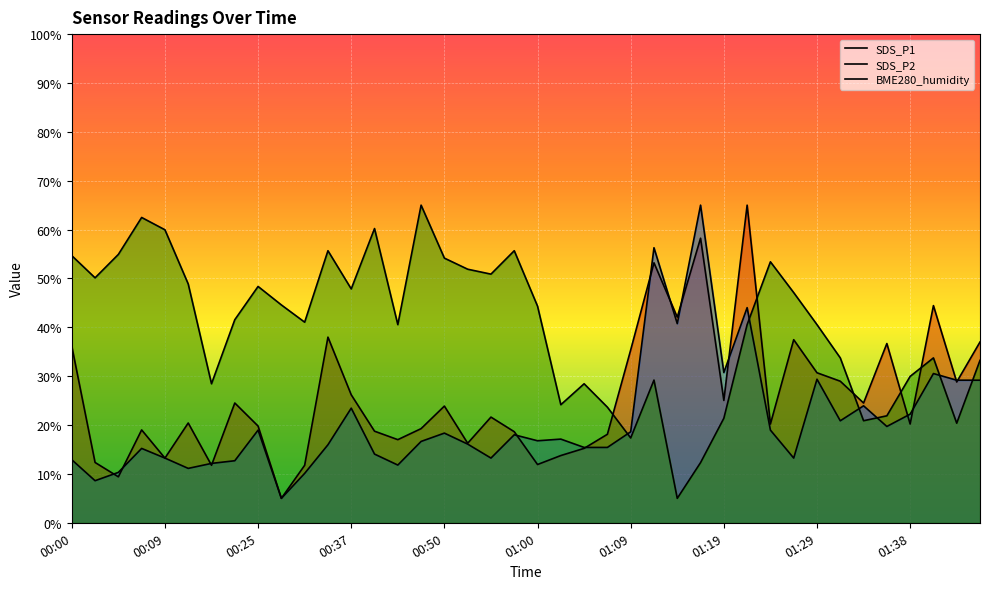

At which label is SDS_P1 closest to 35?

01:09